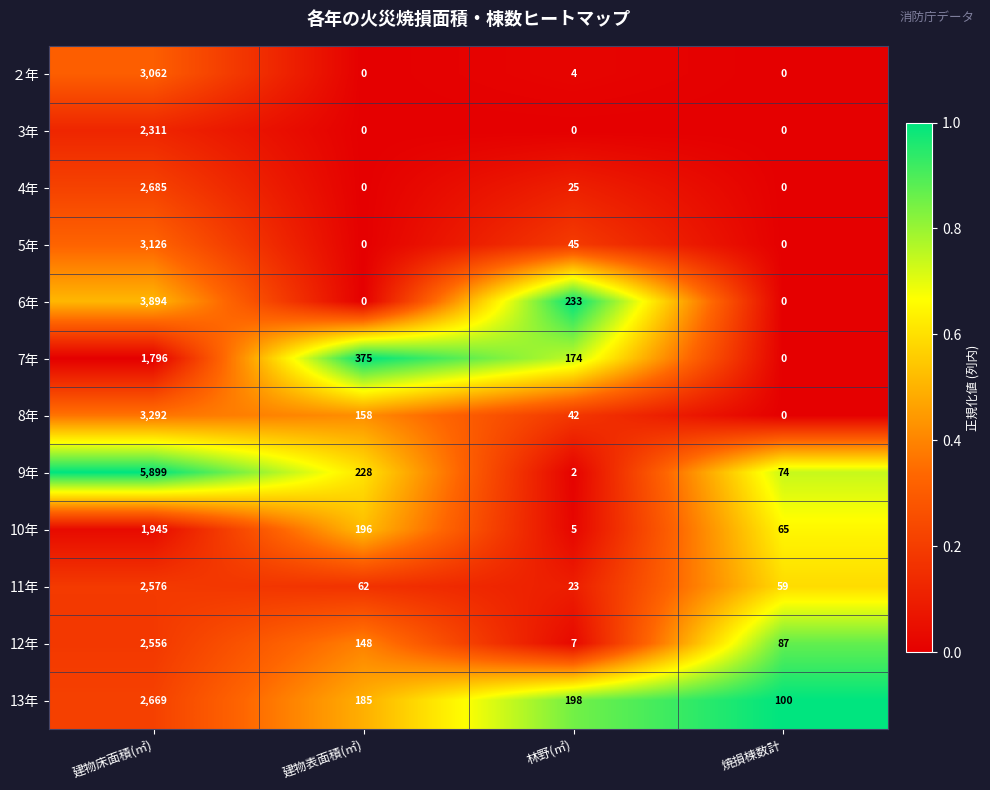

Is the value of 10年 at 林野(㎡) greater than the value of 3年 at 林野(㎡)?

Yes